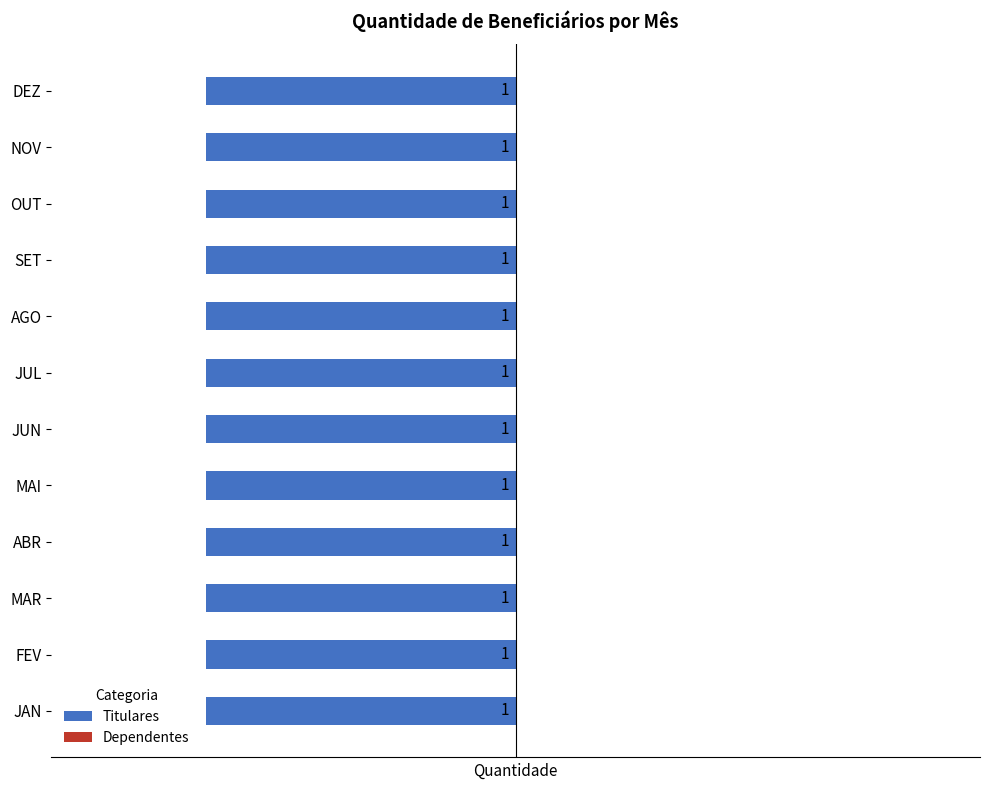

What are all the series names shown in the legend?

Titulares, Dependentes